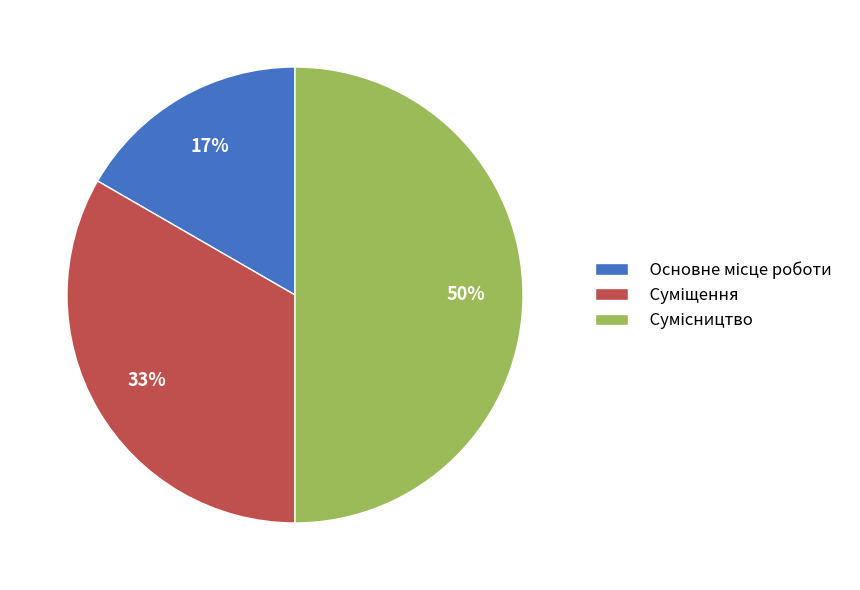

To the nearest percent, what is the difference between the largest and smallest slice percentages?

33%